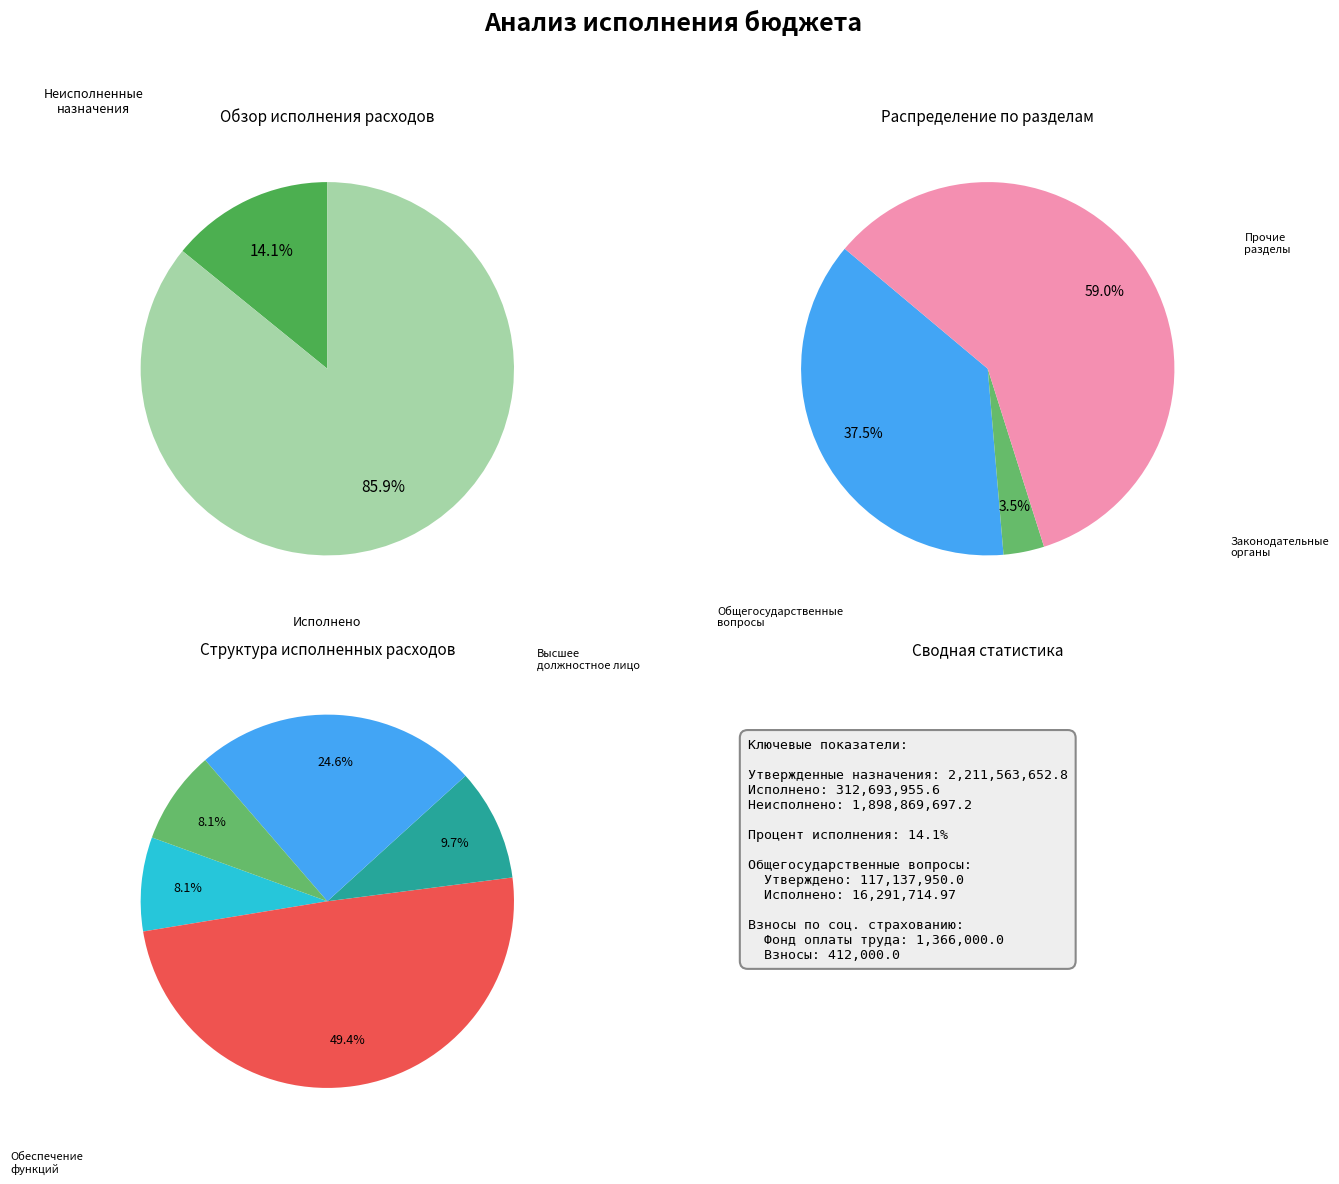

Count the number of slices in the pie.

3